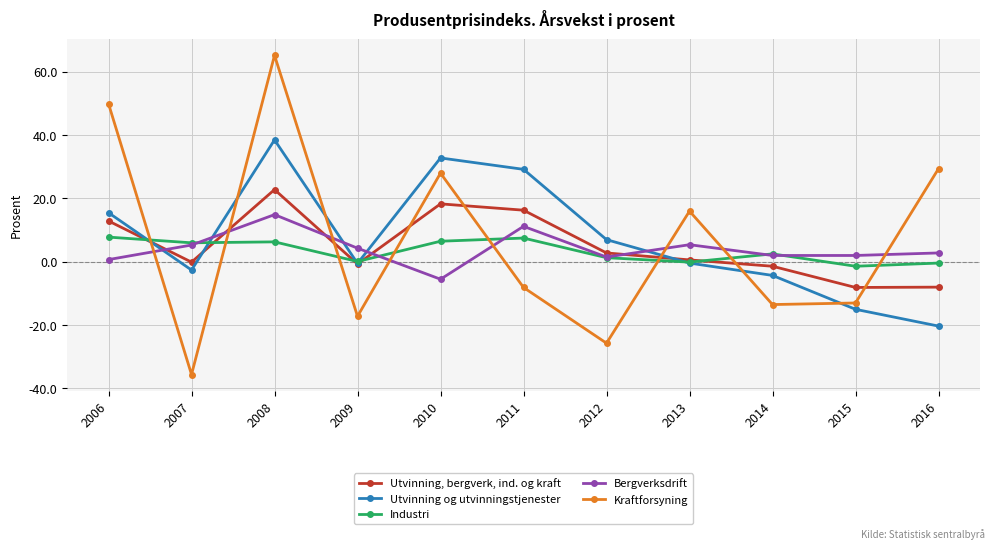

How many positive values does the Kraftforsyning series have?

5